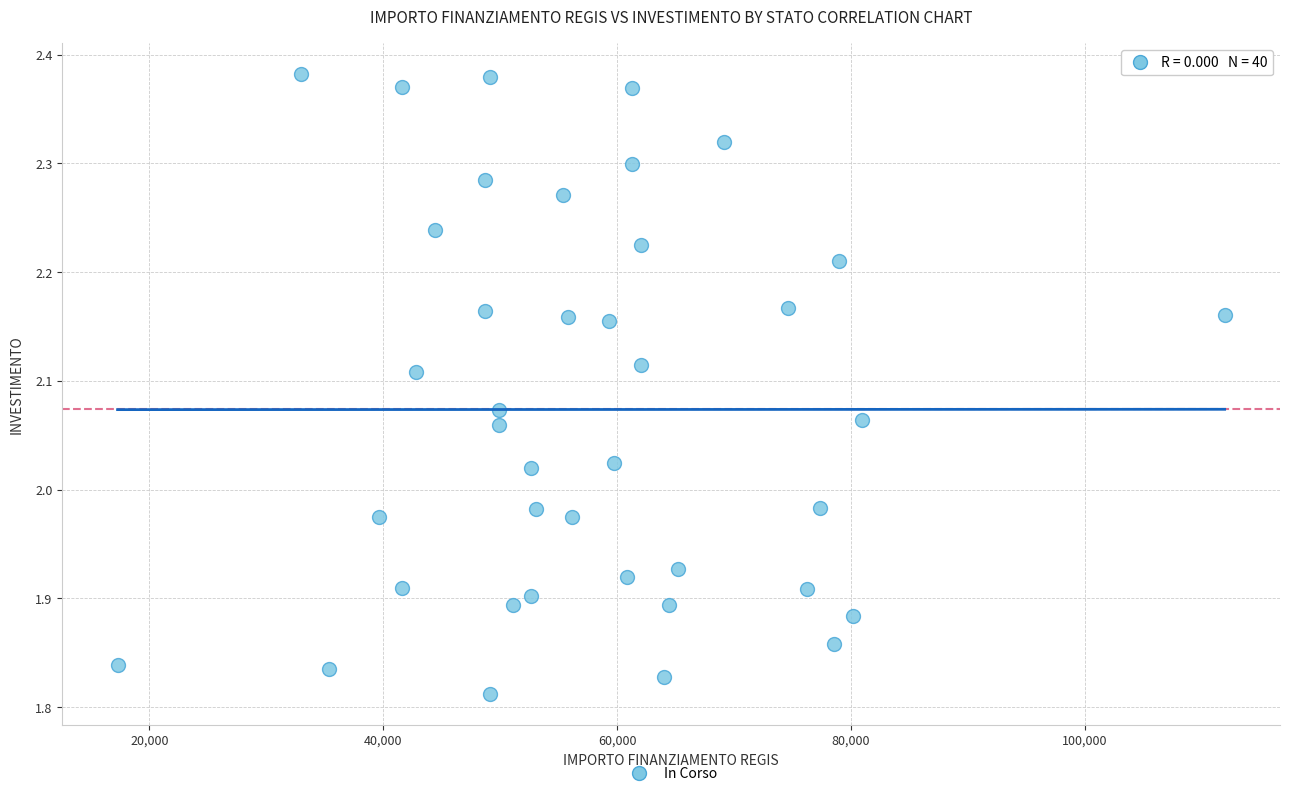

What is the range of X values (max minus min)?

94665.7